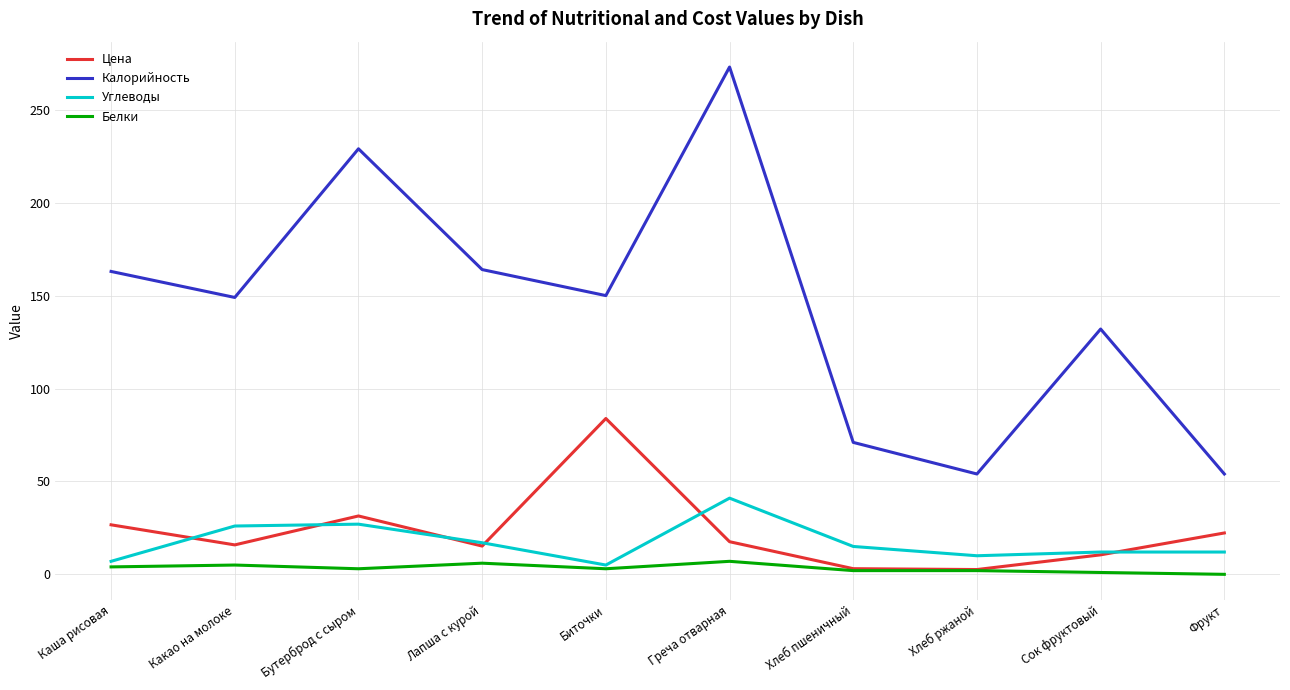

Is this an area chart (filled region under the line)?

No